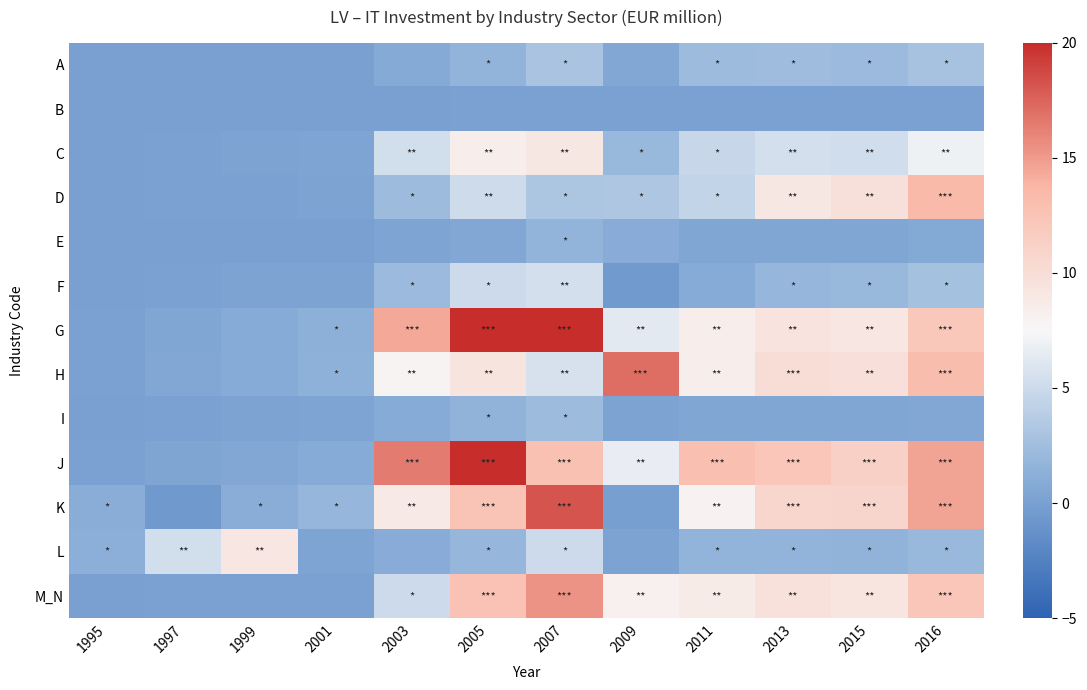

Reading left to right, extract all data points from this chart.

A: 1995=0.0	1997=0.0	1999=0.0	2001=0.0	2003=0.8	2005=1.7	2007=3.0	2009=0.6	2011=2.3	2013=2.3	2015=2.2	2016=2.9
B: 1995=0.0	1997=0.0	1999=0.0	2001=0.0	2003=0.0	2005=0.1	2007=0.1	2009=0.1	2011=0.1	2013=0.1	2015=0.1	2016=0.1
C: 1995=0.0	1997=0.1	1999=0.2	2001=0.3	2003=5.3	2005=8.3	2007=9.0	2009=2.0	2011=4.7	2013=5.4	2015=5.2	2016=7.0
D: 1995=0.0	1997=0.1	1999=0.1	2001=0.2	2003=2.3	2005=5.1	2007=3.2	2009=3.3	2011=4.4	2013=9.0	2015=9.7	2016=13.4
E: 1995=0.0	1997=0.0	1999=0.0	2001=0.0	2003=0.3	2005=0.6	2007=1.7	2009=1.0	2011=0.5	2013=0.6	2015=0.5	2016=0.7
F: 1995=0.0	1997=0.1	1999=0.2	2001=0.2	2003=2.2	2005=5.0	2007=5.4	2009=-0.5	2011=0.9	2013=1.9	2015=2.0	2016=2.8
G: 1995=0.1	1997=0.5	1999=0.9	2001=1.3	2003=14.4	2005=20.6	2007=26.1	2009=6.3	2011=8.4	2013=9.4	2015=9.1	2016=12.1
H: 1995=0.1	1997=0.6	1999=0.9	2001=1.4	2003=7.8	2005=9.3	2007=5.6	2009=17.0	2011=8.4	2013=10.0	2015=9.8	2016=13.1
I: 1995=0.0	1997=0.1	1999=0.2	2001=0.3	2003=0.9	2005=1.6	2007=2.3	2009=0.2	2011=0.5	2013=0.5	2015=0.5	2016=0.6
J: 1995=0.1	1997=0.4	1999=0.6	2001=0.9	2003=16.4	2005=22.1	2007=12.7	2009=6.7	2011=12.9	2013=12.2	2015=11.3	2016=14.6
K: 1995=1.1	1997=-0.6	1999=1.1	2001=1.9	2003=8.8	2005=12.5	2007=18.2	2009=-0.1	2011=7.9	2013=10.7	2015=10.8	2016=14.6
L: 1995=1.2	1997=5.3	1999=9.1	2001=0.3	2003=1.0	2005=1.9	2007=5.0	2009=0.2	2011=1.7	2013=1.7	2015=1.6	2016=2.0
M_N: 1995=0.0	1997=0.1	1999=0.1	2001=0.1	2003=5.0	2005=12.6	2007=15.4	2009=8.1	2011=8.6	2013=9.6	2015=9.2	2016=12.2